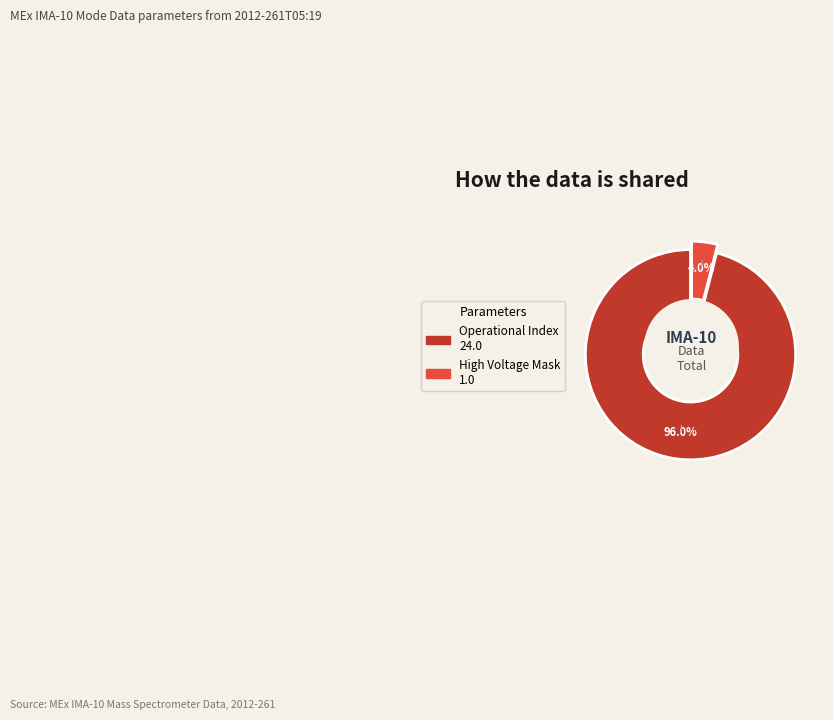

How much of the chart is everything except Shadow Mask?

100.0%